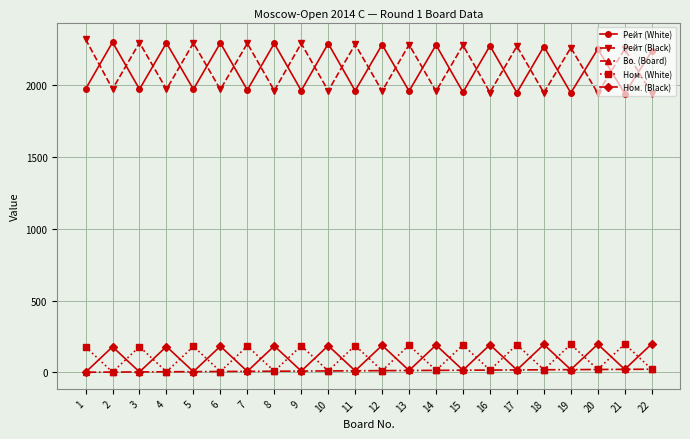

Is the value of Ном. (White) at 9 greater than the value of Bo. (Board) at 7?

Yes